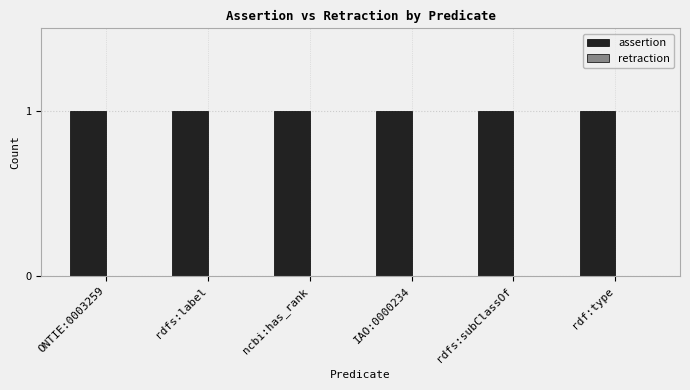

What position from the left is rdfs:subClassOf?

5